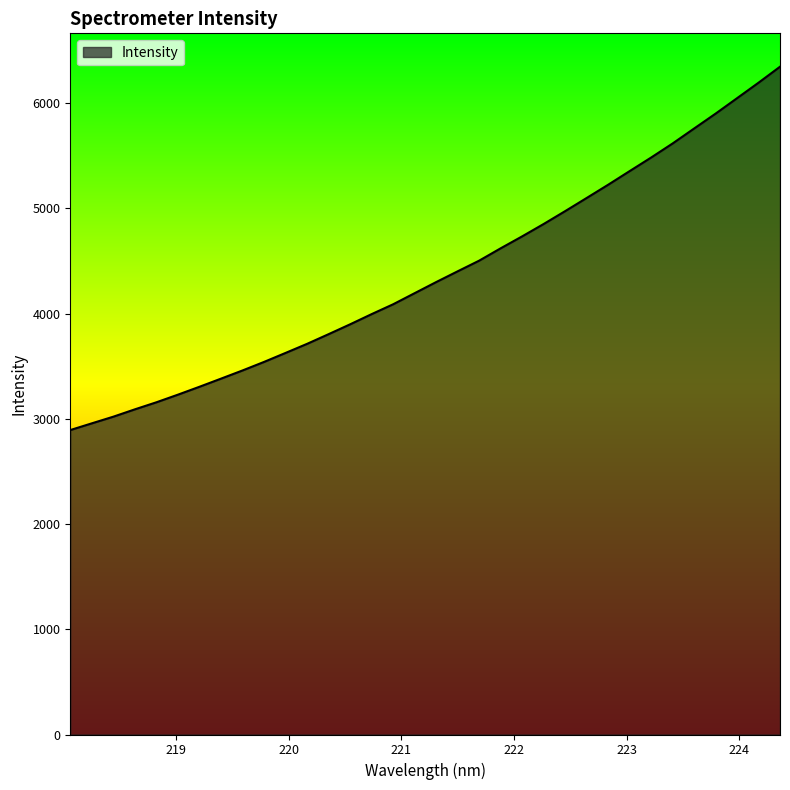

Reading left to right, list all the values displayed in this chart.

2893.5	2957.3	3020.6	3090.4	3157.5	3229.9	3305.0	3382.1	3459.9	3541.1	3626.6	3712.9	3804.9	3898.5	3995.3	4088.9	4194.5	4299.9	4402.3	4503.5	4620.9	4734.5	4852.0	4974.2	5099.2	5224.9	5354.6	5483.6	5617.2	5759.3	5900.8	6047.6	6194.8	6346.8